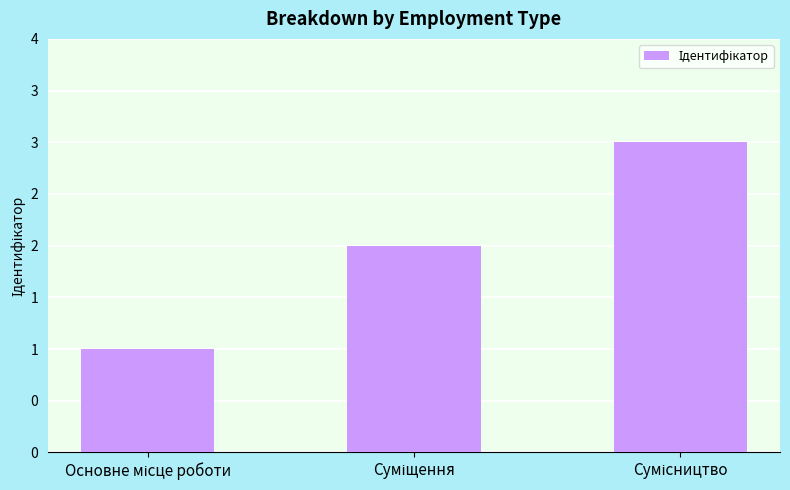

The chart shows a value of 0 at Основне місце роботи. True or false?

False